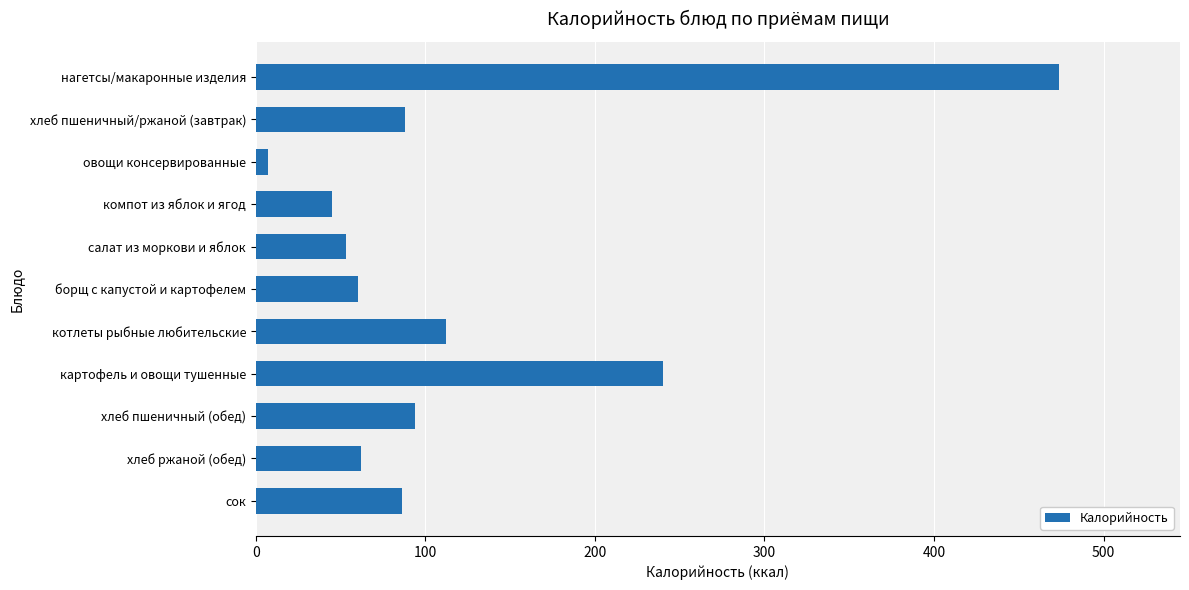

What is the label of the 1st bar from the bottom?

сок